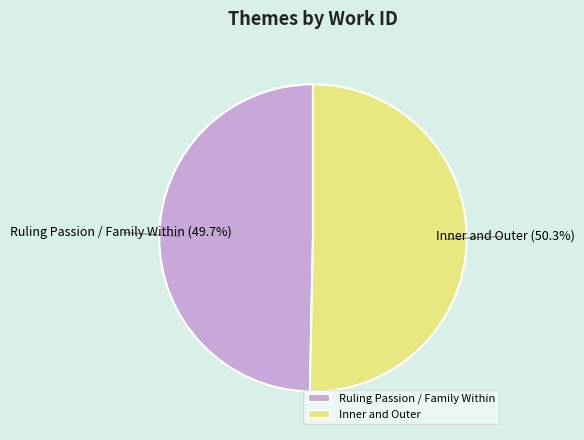

How many slices are in this pie chart?

2